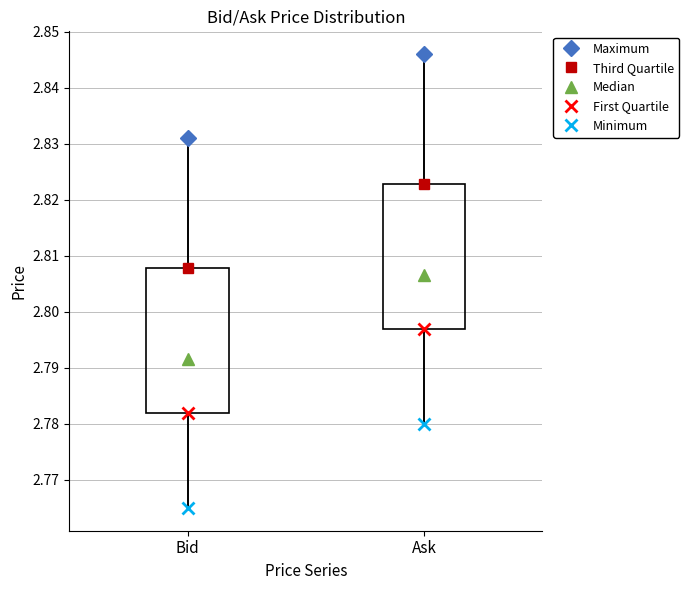

Reading left to right, read every box against the y-axis: the position of its median line, the range the box covers, and the ends of its whiskers. The values are not printed on the chart, so give them approximately, as read against the axis.

Bid: median 2.792, box 2.782 to 2.808, whiskers 2.765 to 2.831
Ask: median 2.807, box 2.797 to 2.823, whiskers 2.780 to 2.846